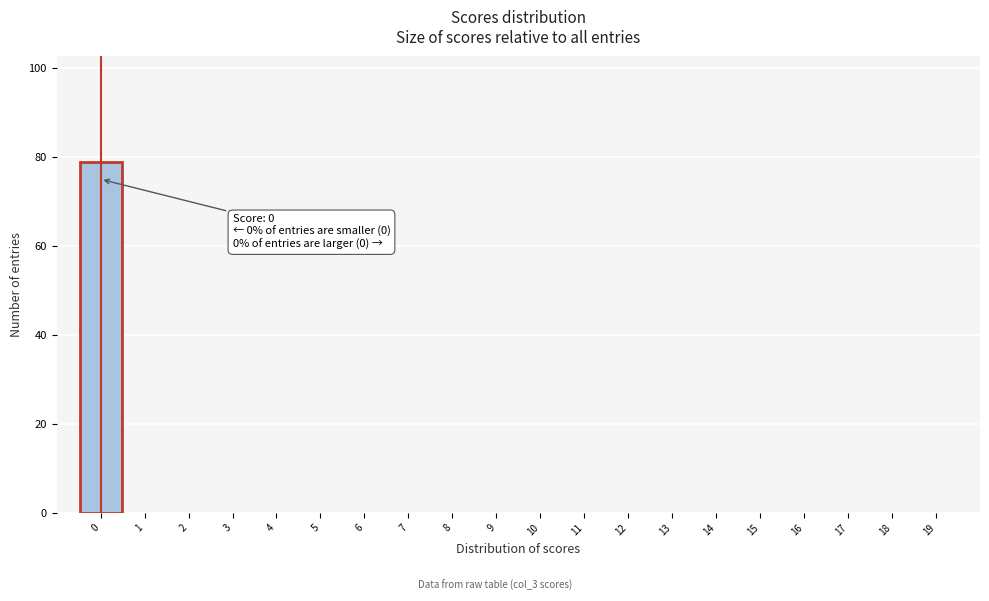

Which range on the x-axis has the tallest bar?

-0.5 to 0.5